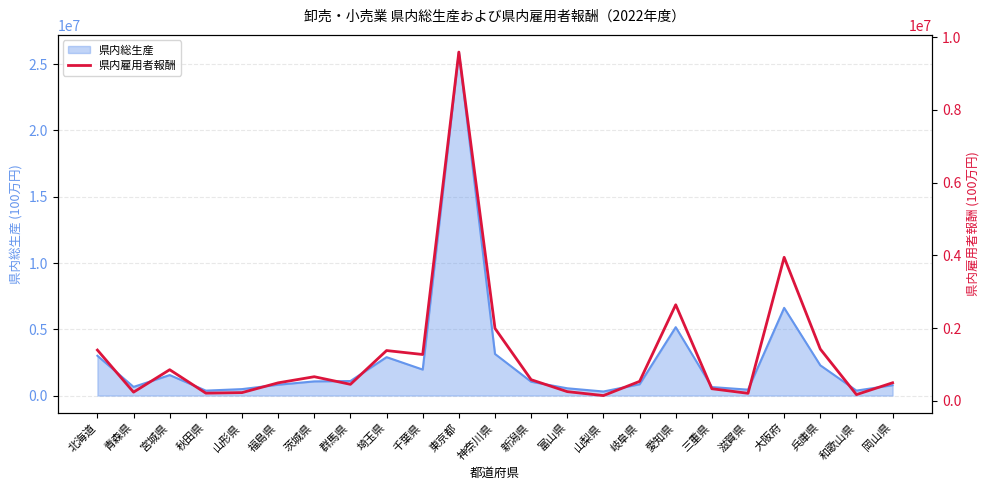

At which category does the data reach its first local valley?

青森県